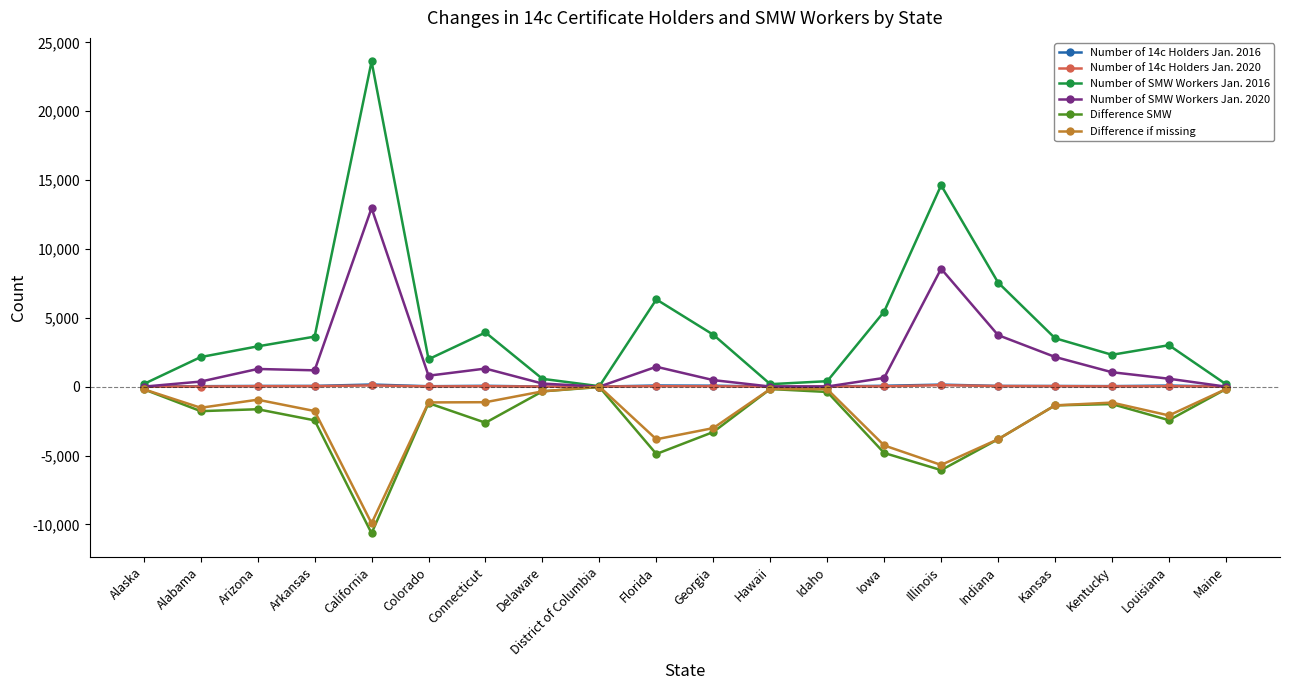

Which series ends up on top after the final intersection of Number of SMW Workers Jan. 2020 and Number of 14c Holders Jan. 2020?

Number of 14c Holders Jan. 2020